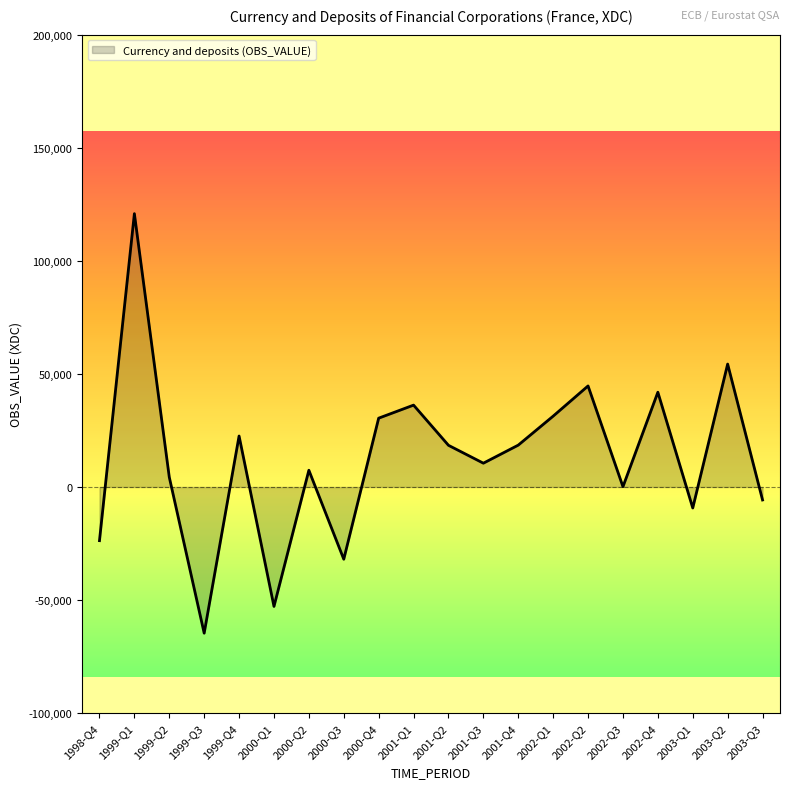

At which category does the data reach its first local peak?

1999-Q1